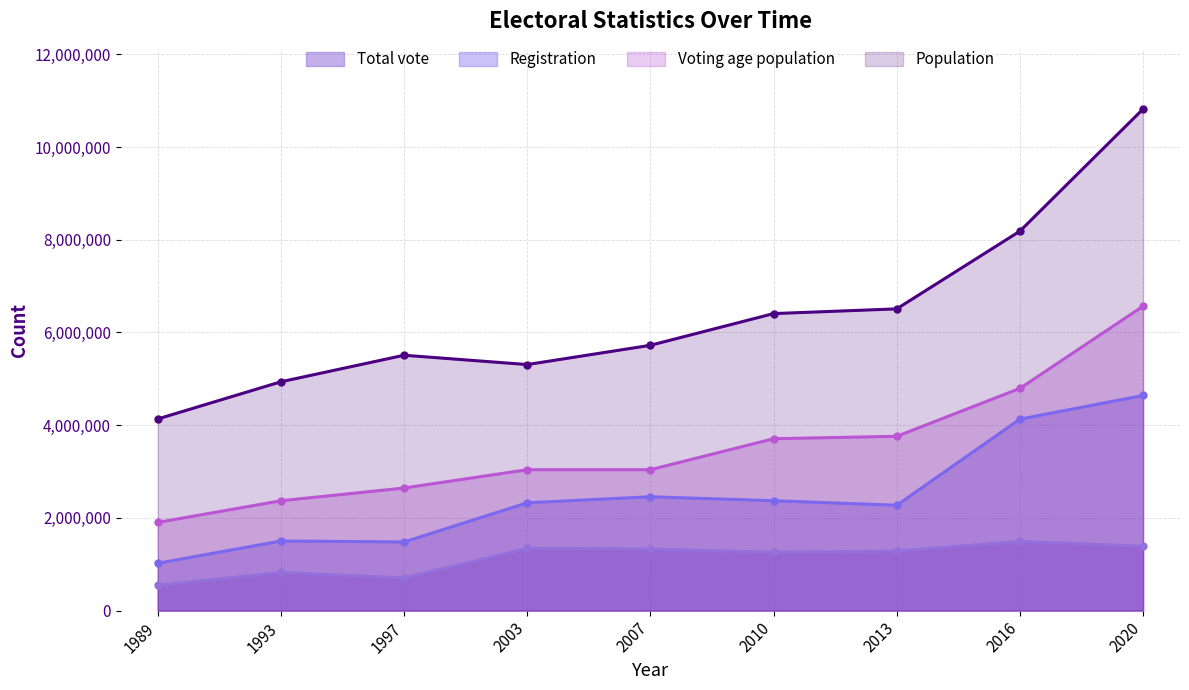

Does the chart have visible grid lines?

Yes